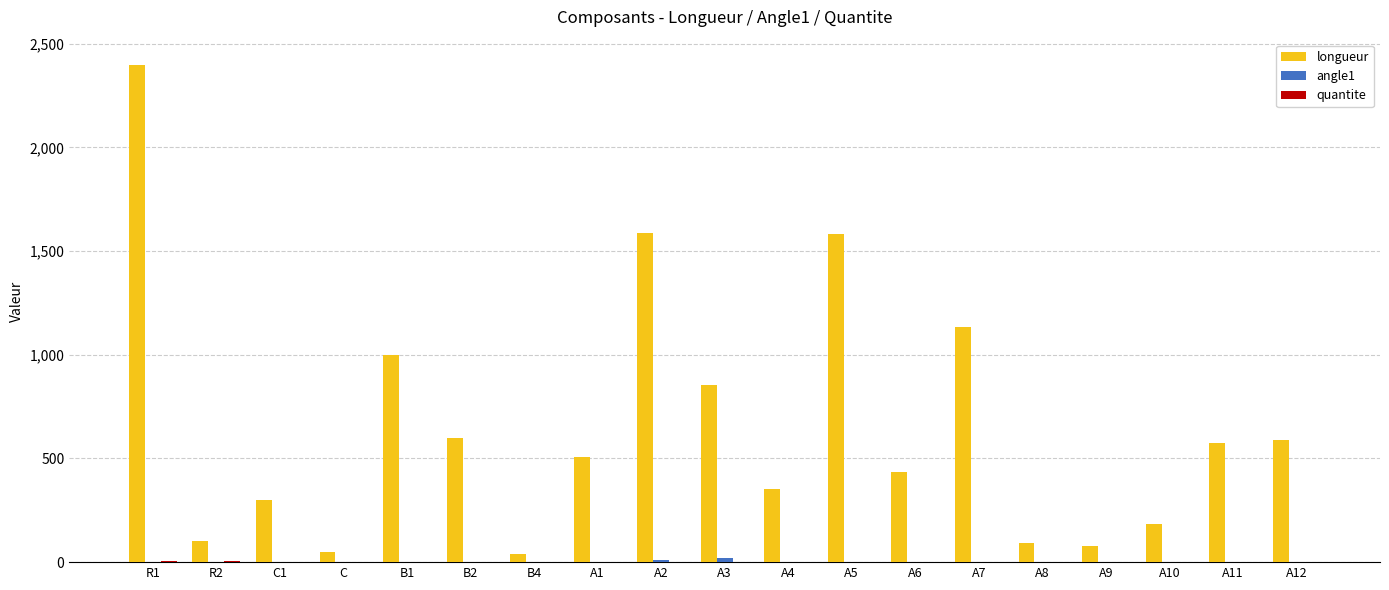

Which series changed the most between A4 and A12?

longueur